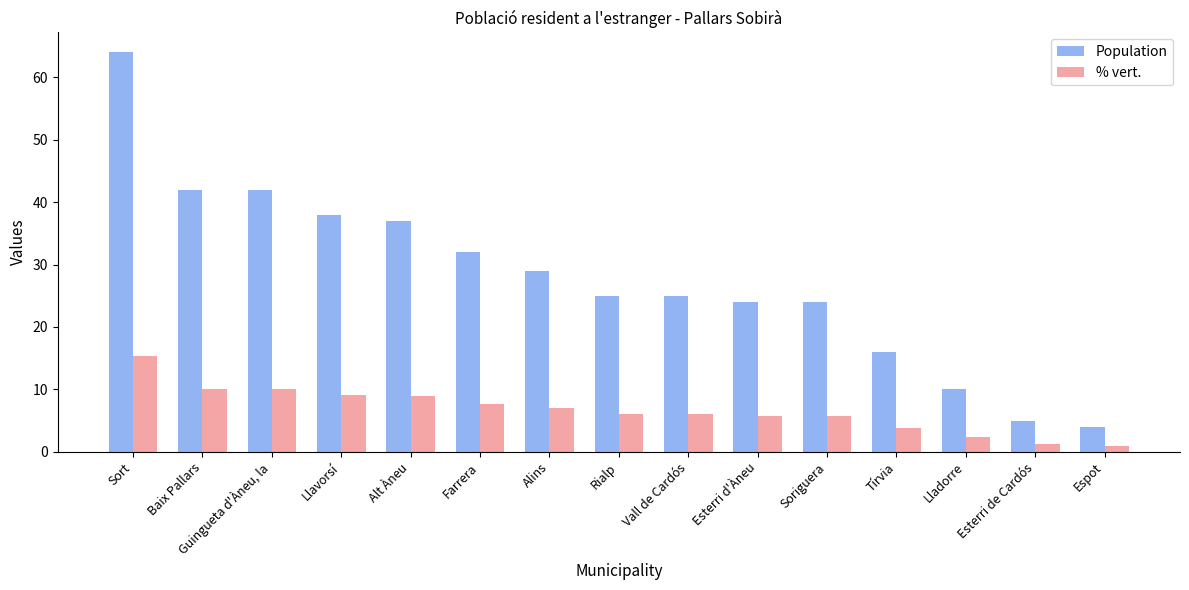

What is the label of the 15th bar from the right?

Sort